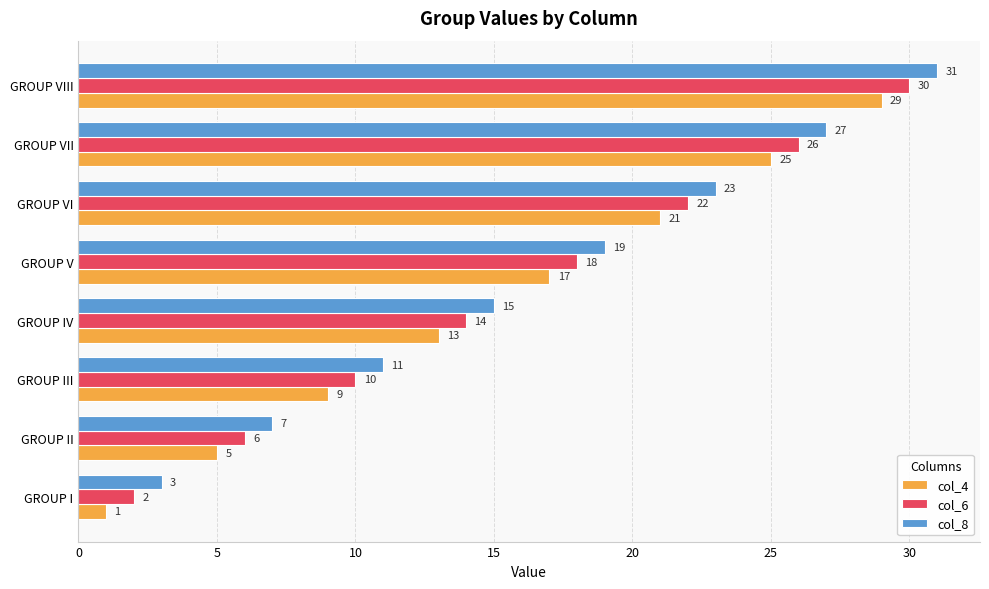

What is the difference between the second highest and minimum values in the col_4 series?

24